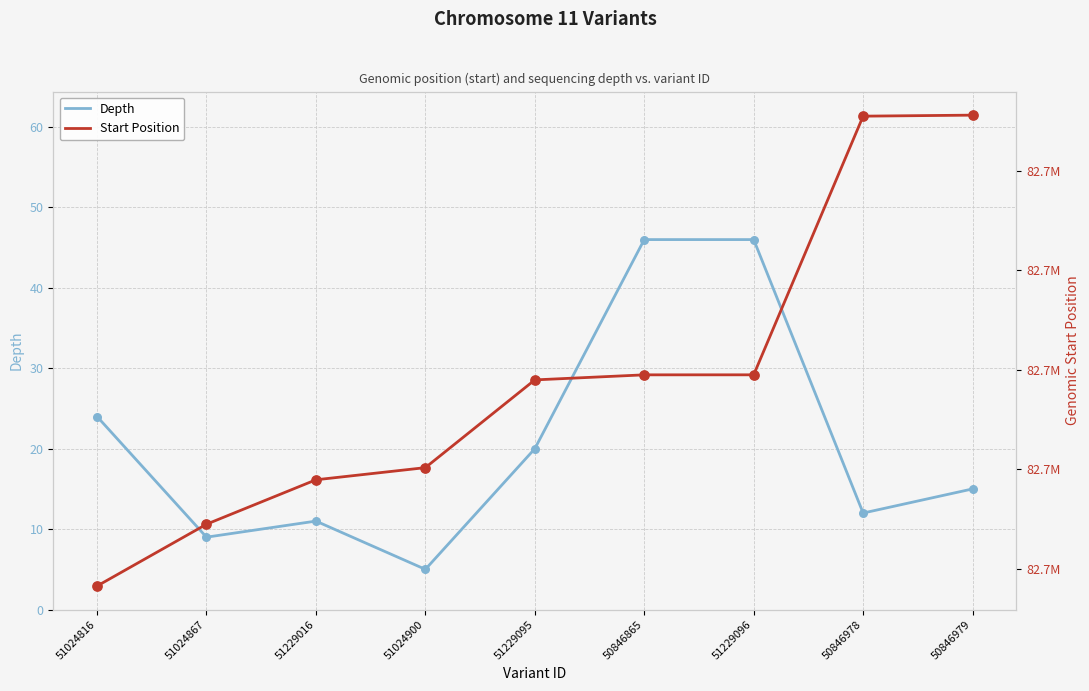

At which category is the sum across all series the highest?

50846979